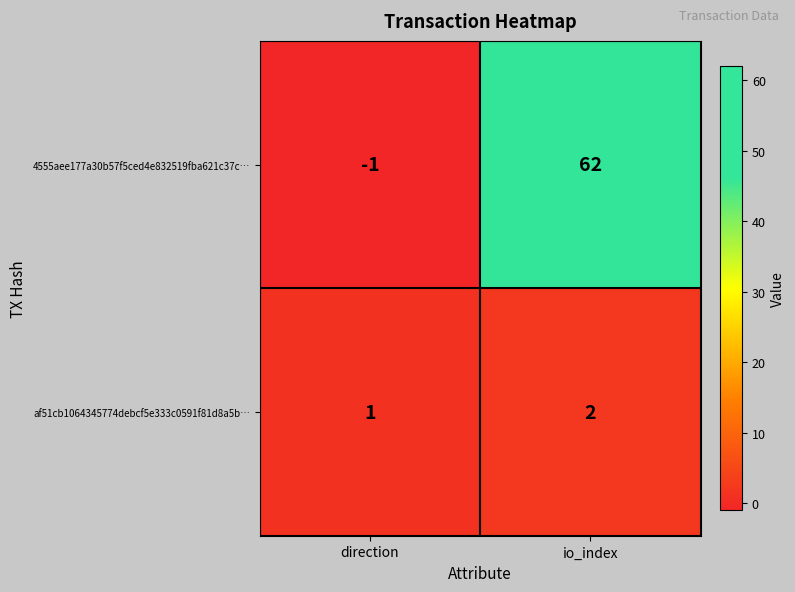

Read the 4555aee177a30b57f5ced4e832519fba621c37c… value at io_index.

62